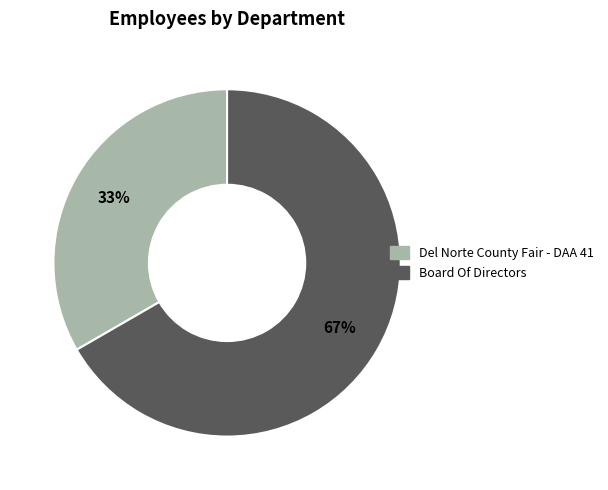

What percentage is the Del Norte County Fair - DAA 41 slice, to the nearest percent?

33%